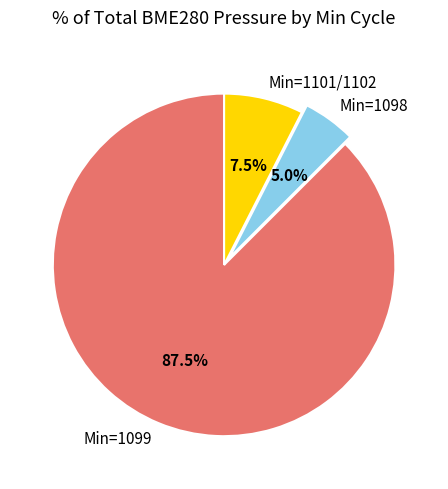

Which slice is the smallest?

Min=1098